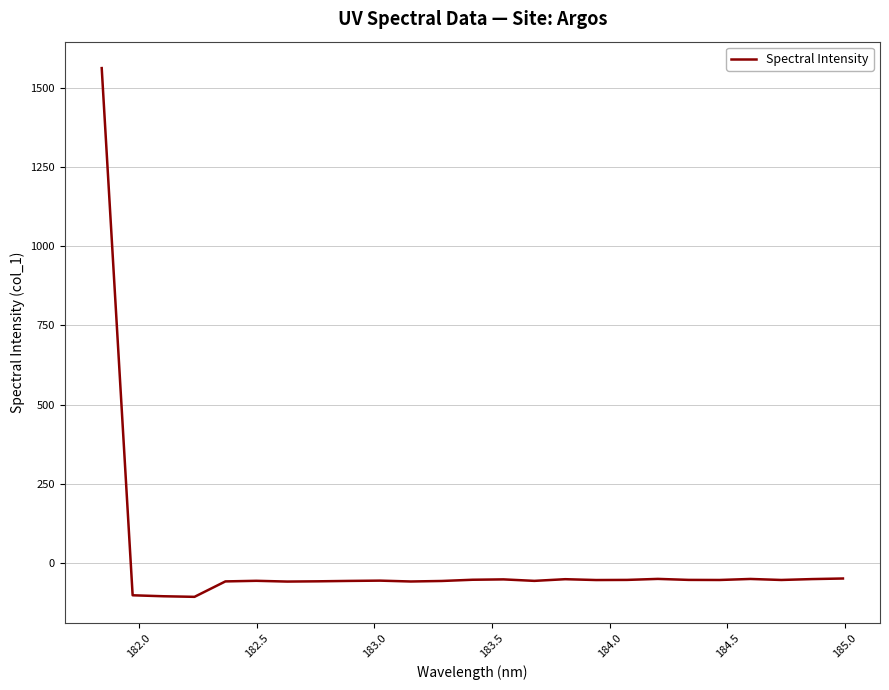

How many values are below zero?

24